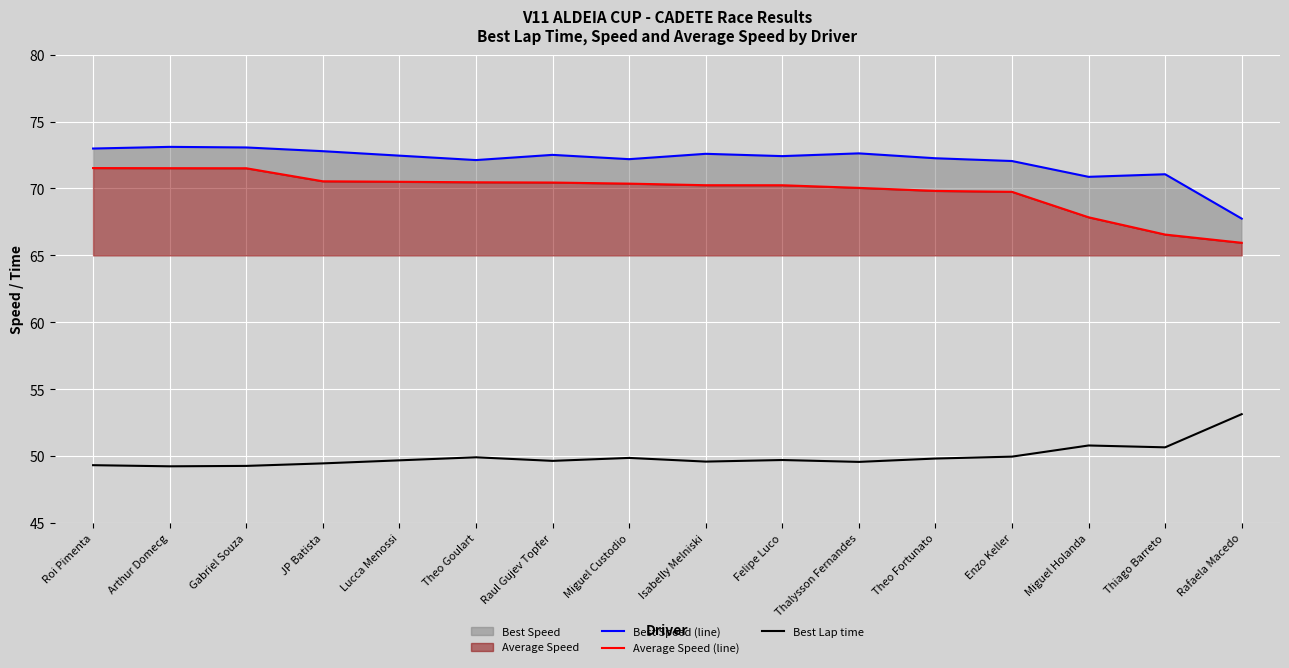

The value of Best Lap time at Felipe Luco is 49.7. True or false?

True